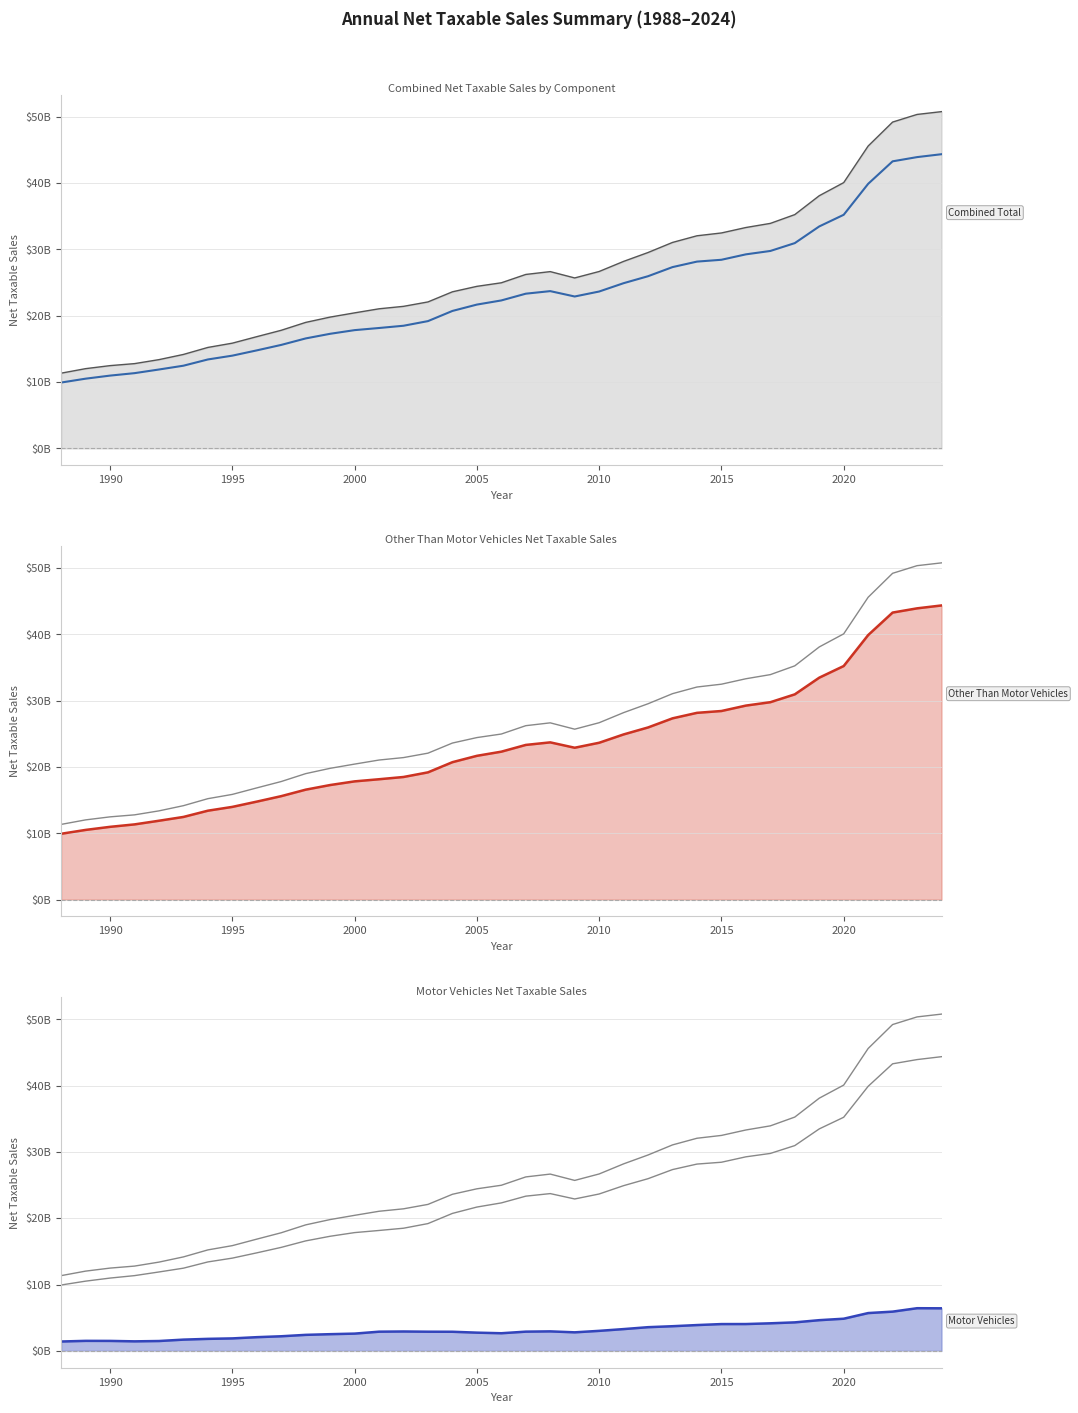

What is the sum of all Other Than Motor Vehicles Net Taxable Sales values?

855976642719